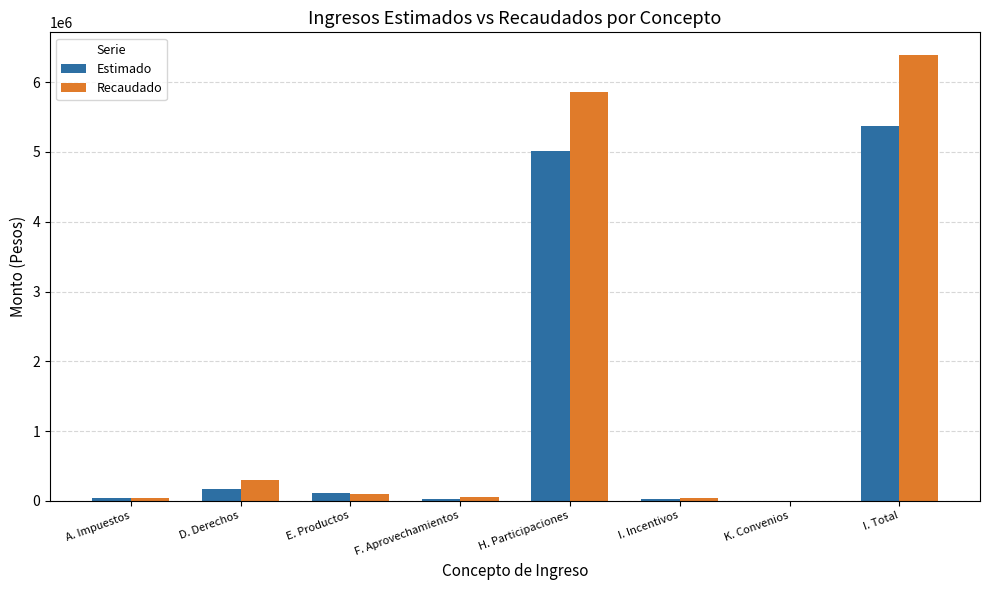

The value of Estimado at H. Participaciones is 5008816.0. True or false?

True